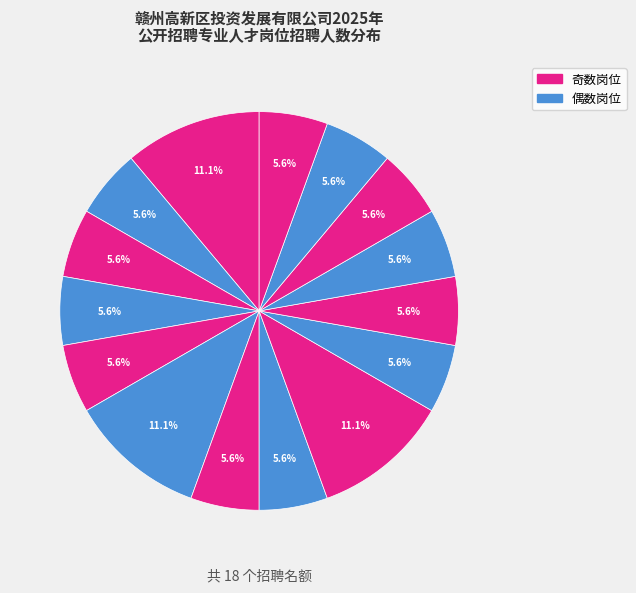

Count the number of slices in the pie.

15